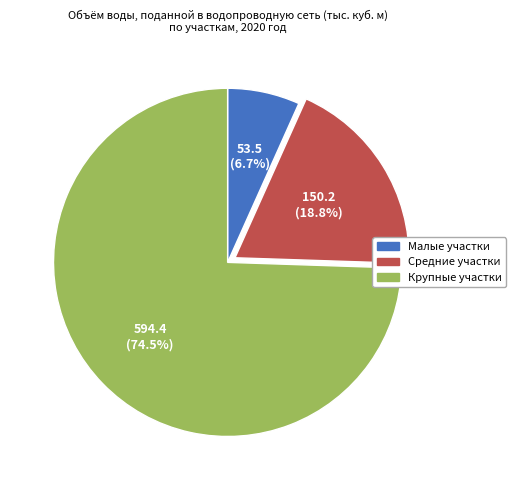

What is the ratio of the value at Средние участки to the value at Малые участки?

2.8